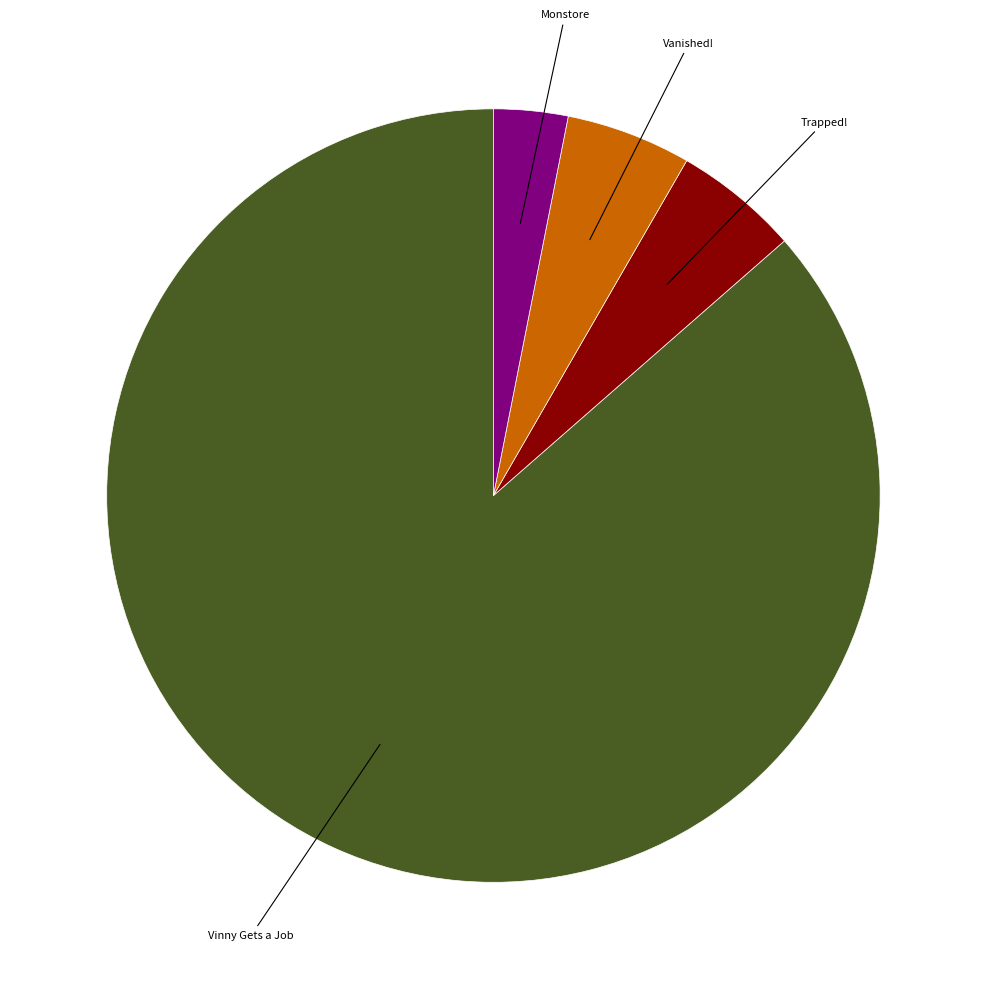

Does any single category account for the majority?

Yes